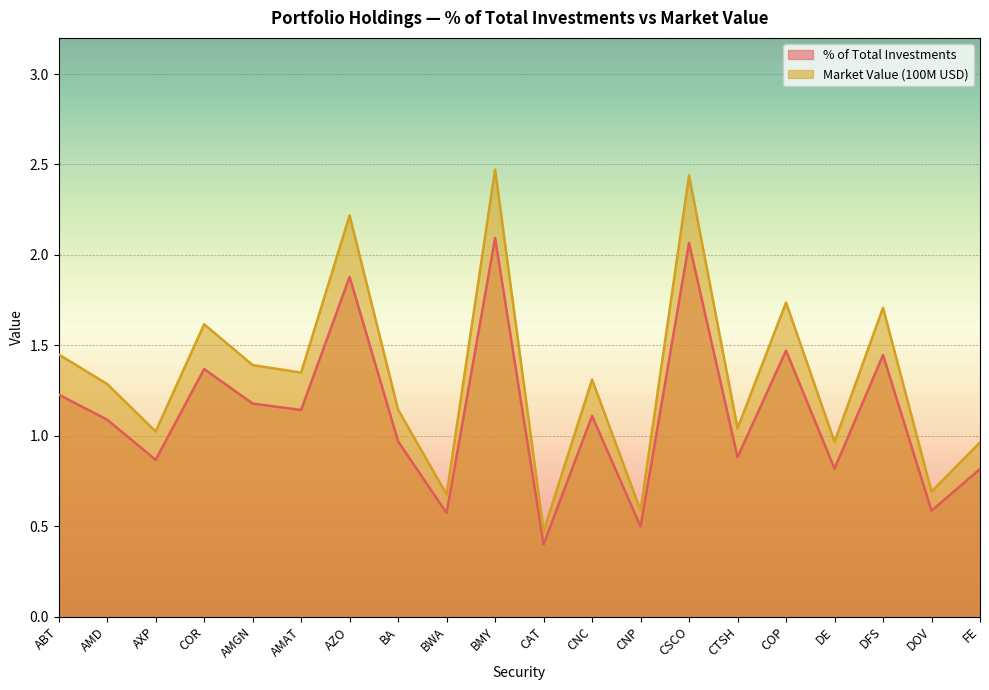

Is it true that Market Value (100M USD) equals 0.7 at AMGN?

False